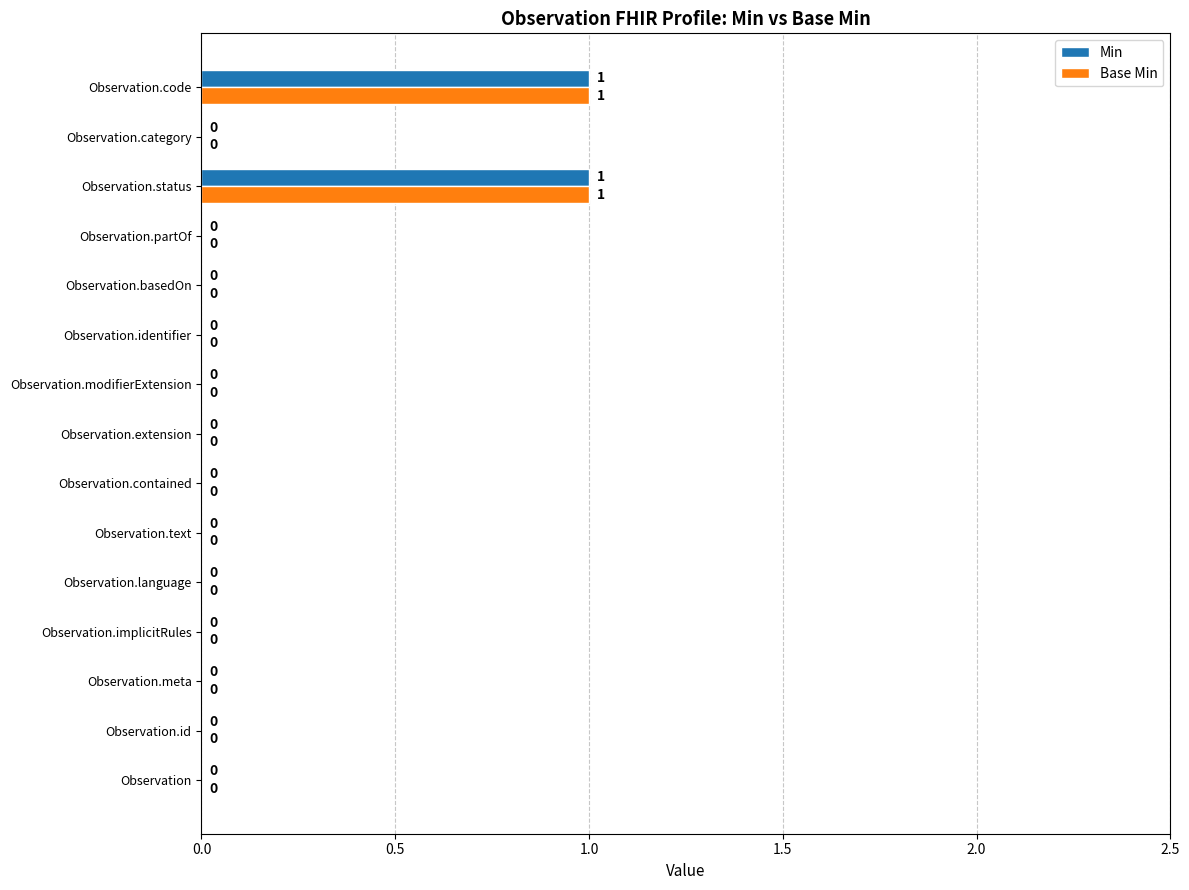

How many Base Min values are between 0 and 1?

15